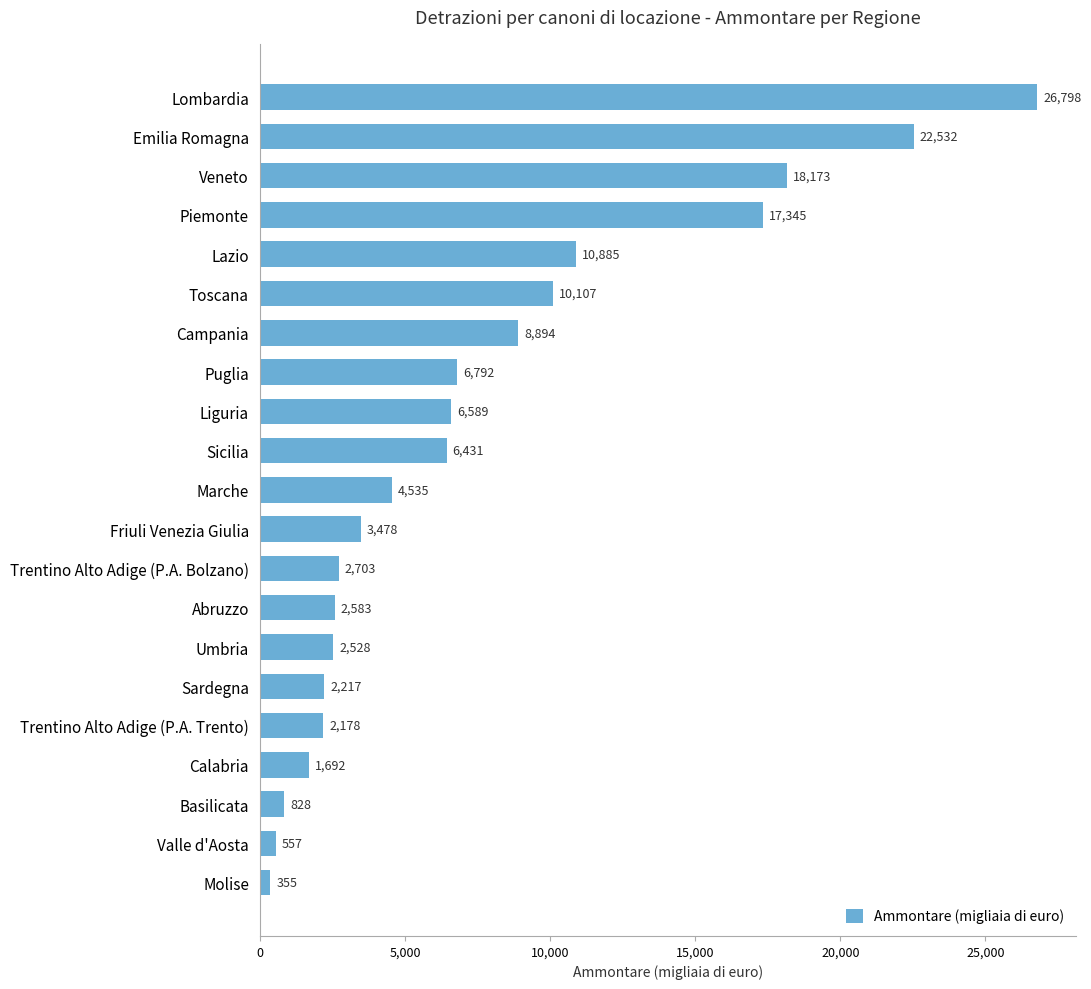

What is the approximate value at Marche?

4535